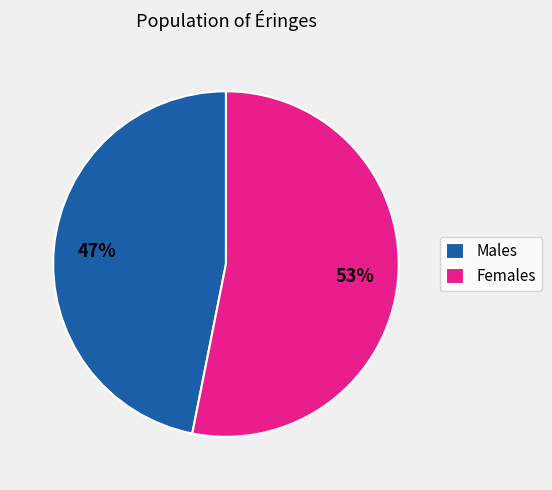

The Females slice represents 68% of the pie. True or false?

False